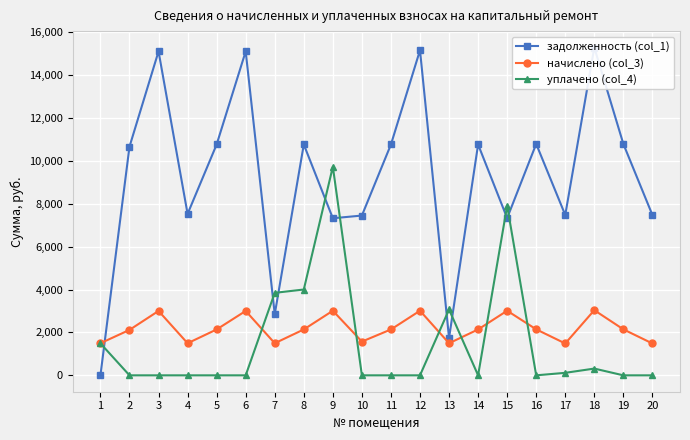

What are all the series names shown in the legend?

задолженность (col_1), начислено (col_3), уплачено (col_4)